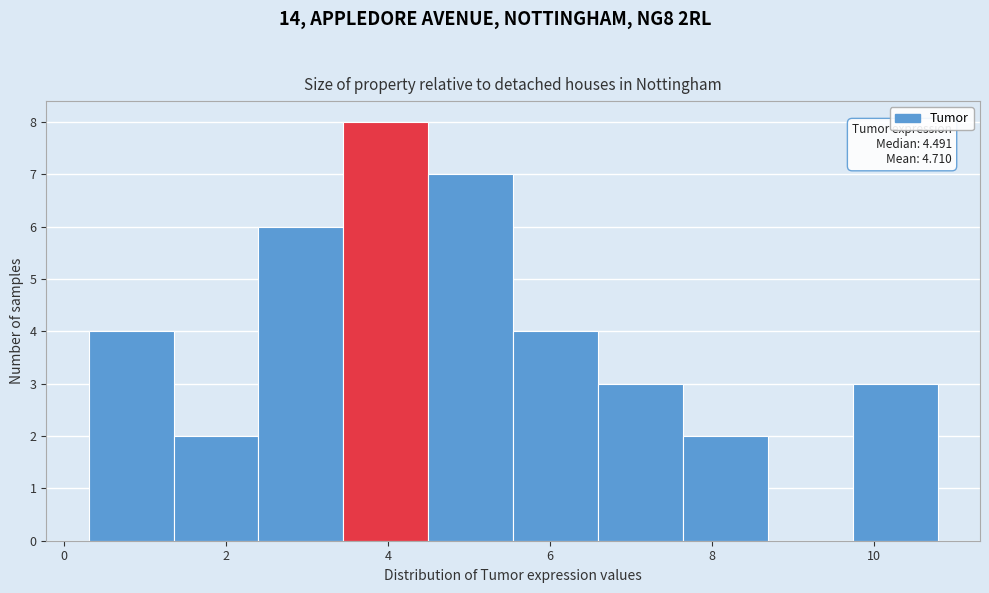

Over which range of the x-axis is the bar tallest?

3.4 to 4.4